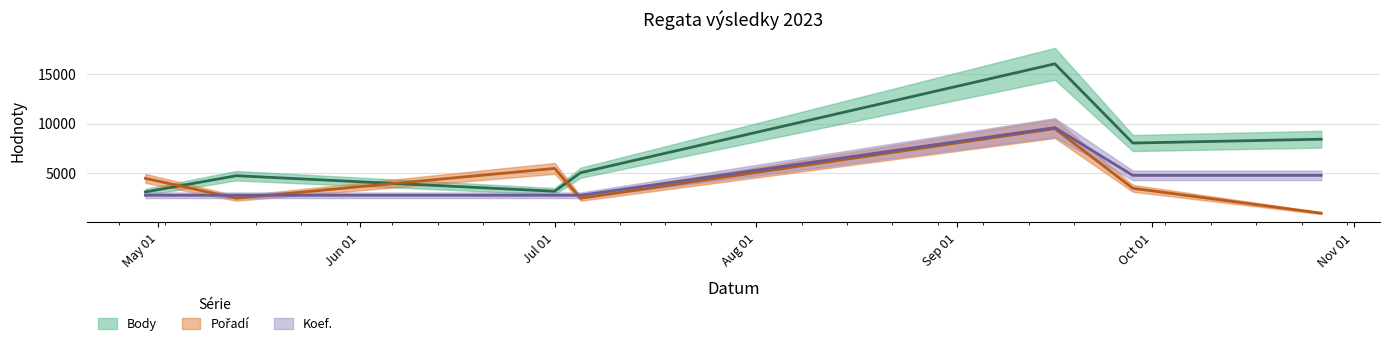

How many lines are shown in the chart?

3